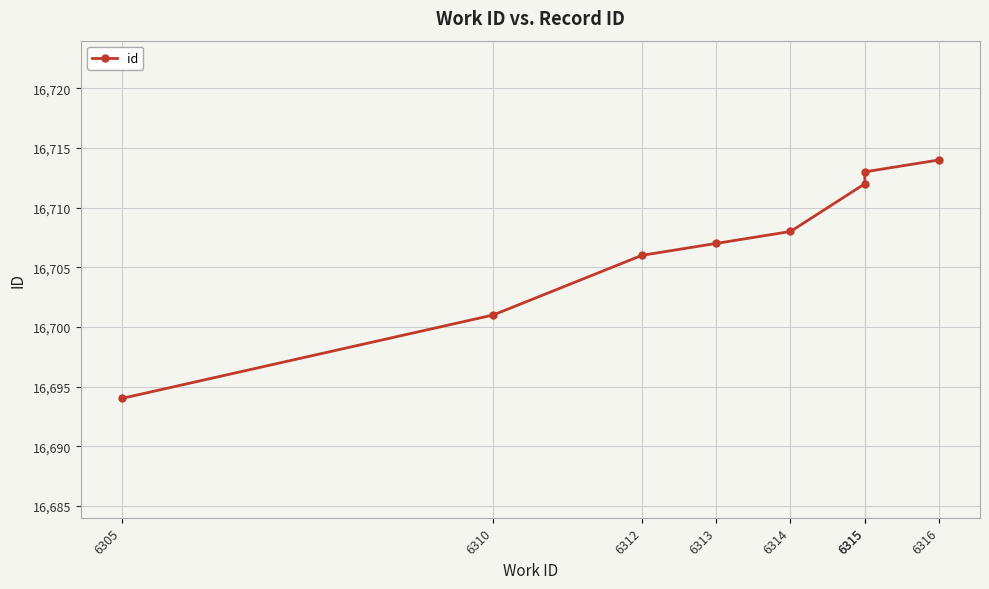

Is this an area chart (filled region under the line)?

No